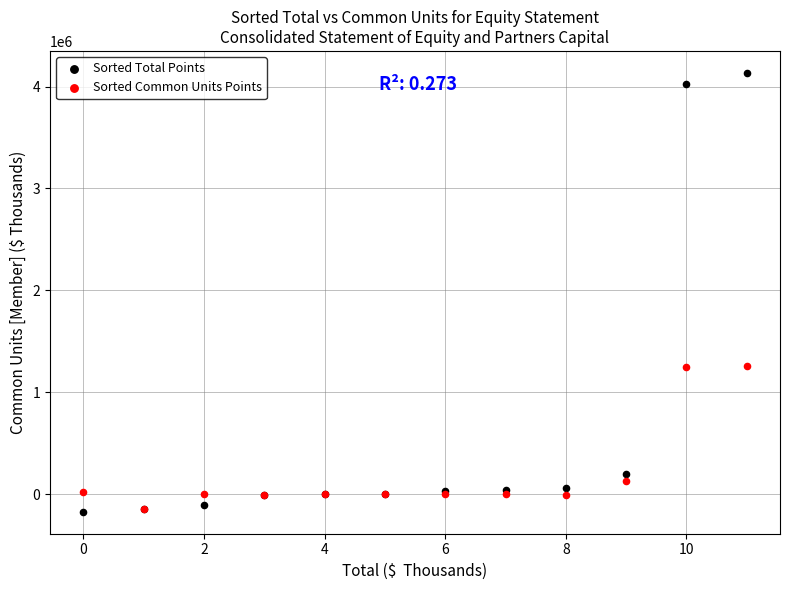

What are all the series names shown in the legend?

Sorted Total Points, Sorted Common Units Points